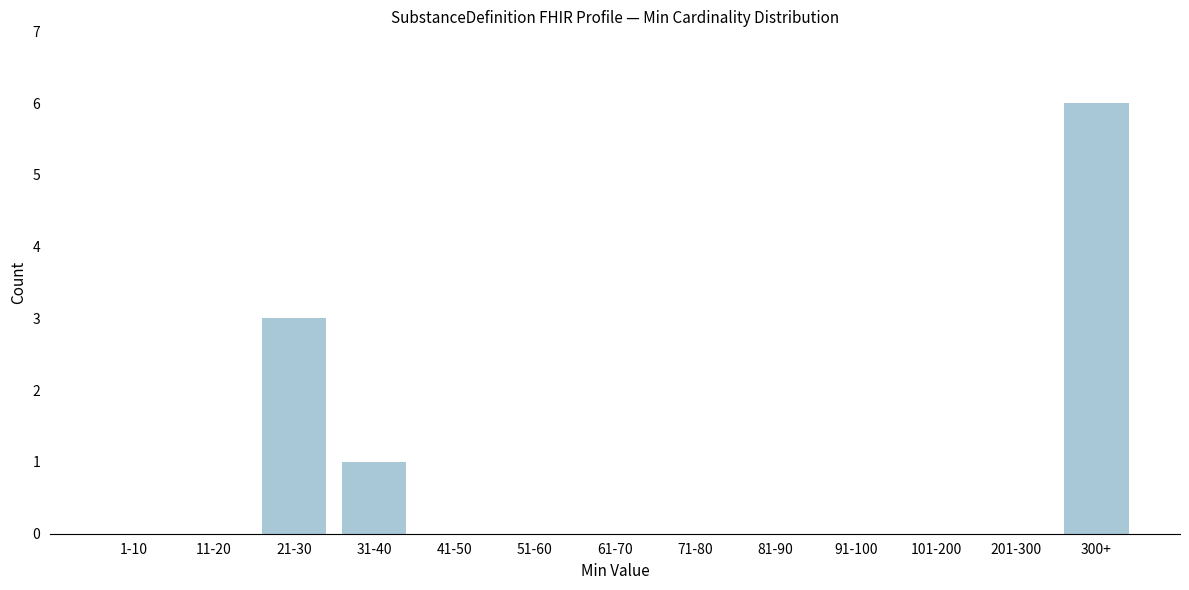

Reading right to left, what are all the values shown in this chart?

300+=6	201-300=0	101-200=0	91-100=0	81-90=0	71-80=0	61-70=0	51-60=0	41-50=0	31-40=1	21-30=3	11-20=0	1-10=0